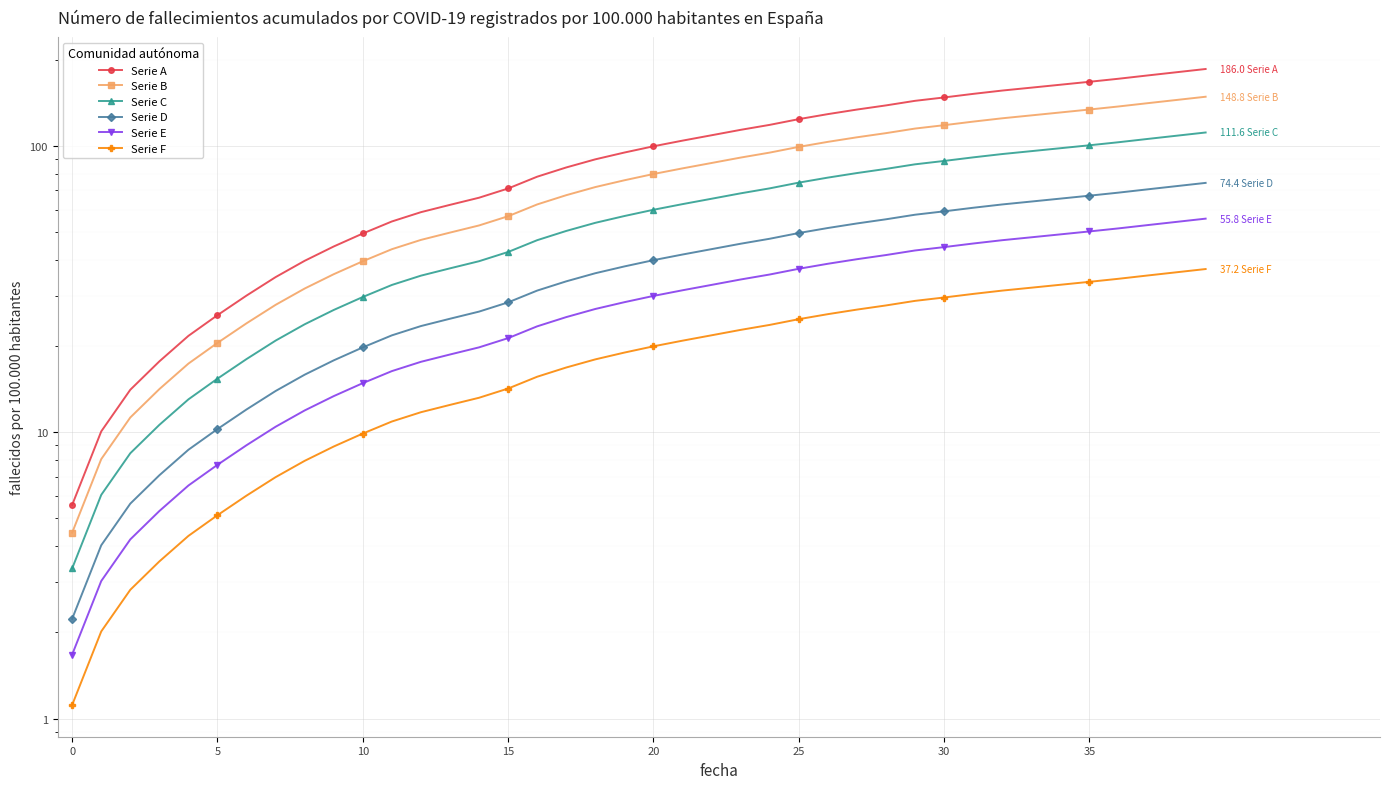

True or false: Serie F and Serie B intersect in this chart.

False